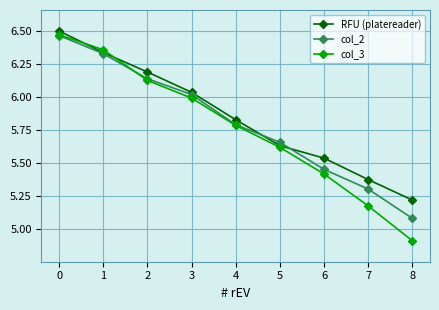

Which series changed the most between 4 and 7?

col_3